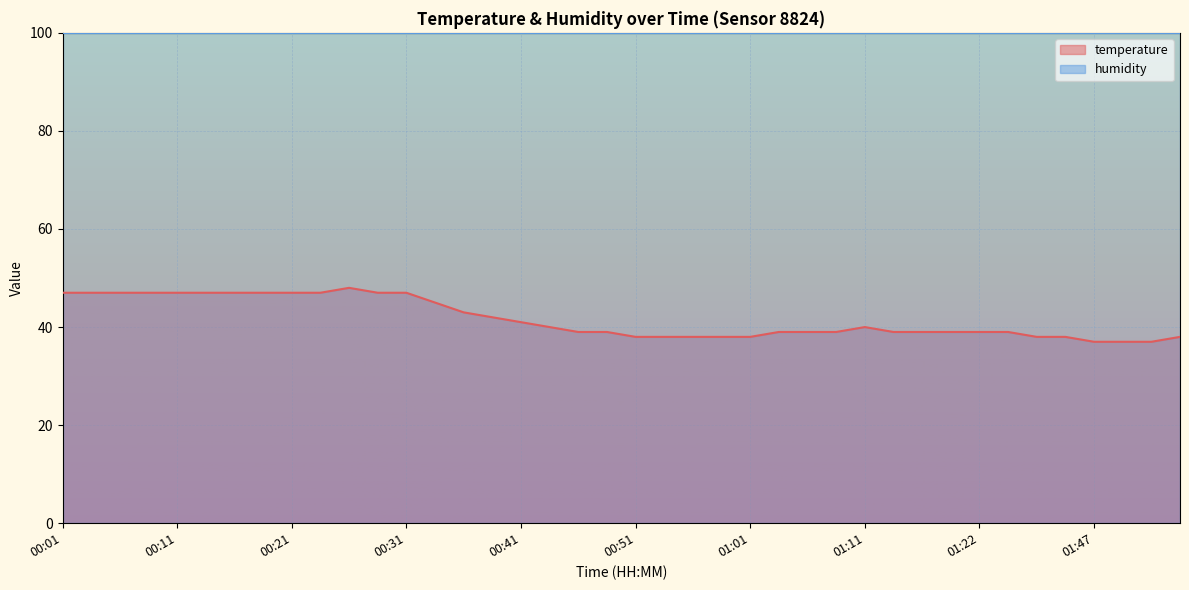

What is the sum of all values?

1668.0